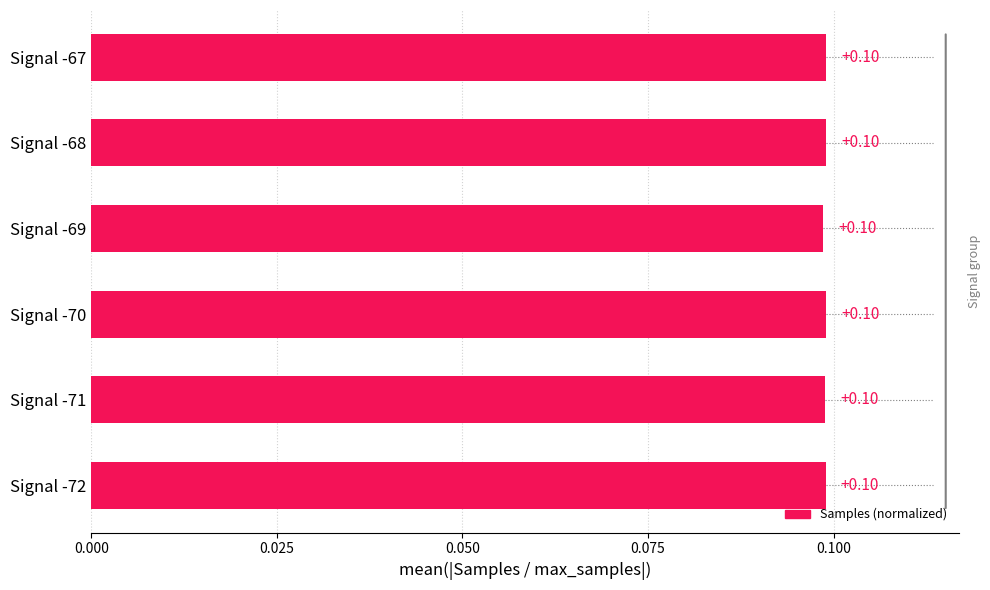

What is the sum of all values?

0.6